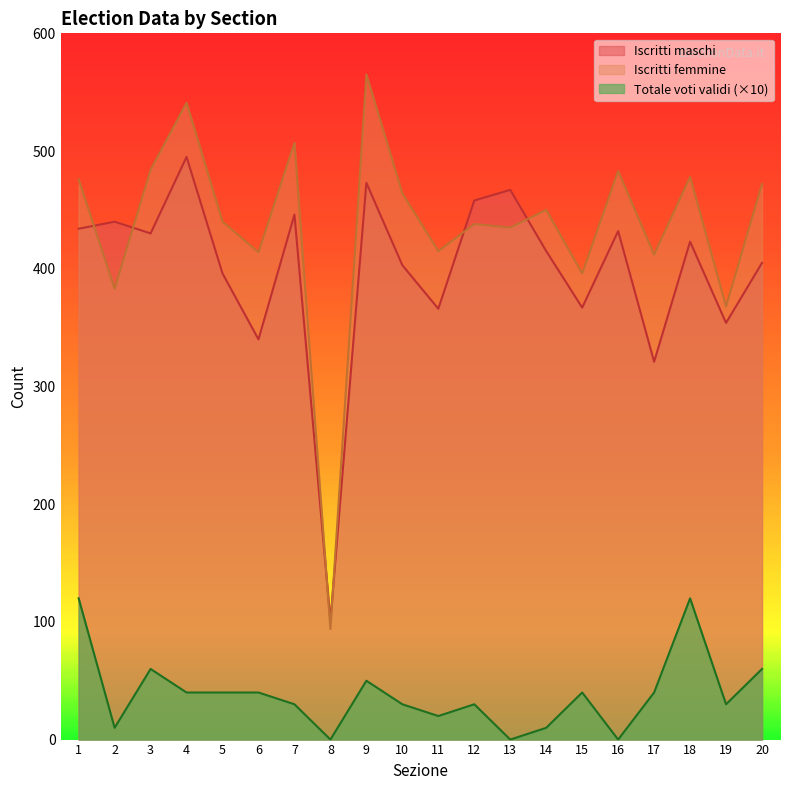

True or false: Iscritti maschi has more than 1 interior local peaks.

True